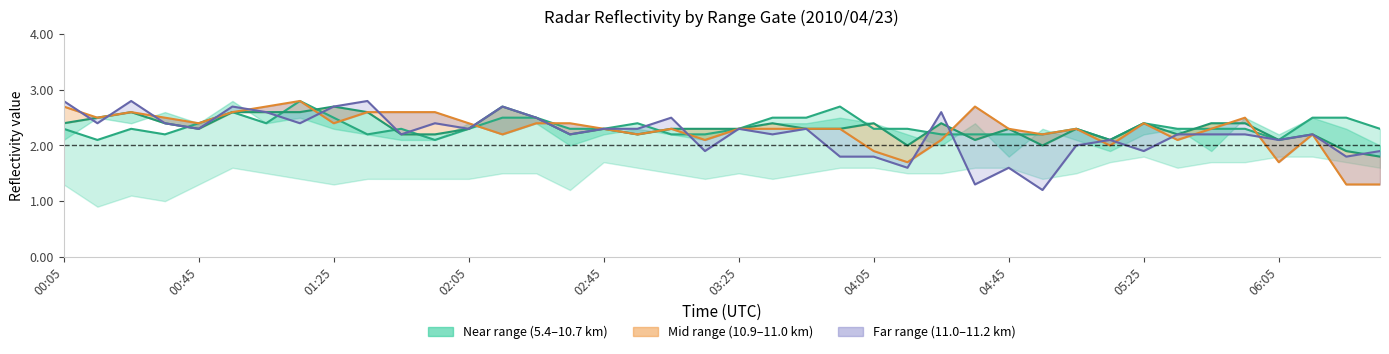

What is the minimum value shown in the chart?

1.2